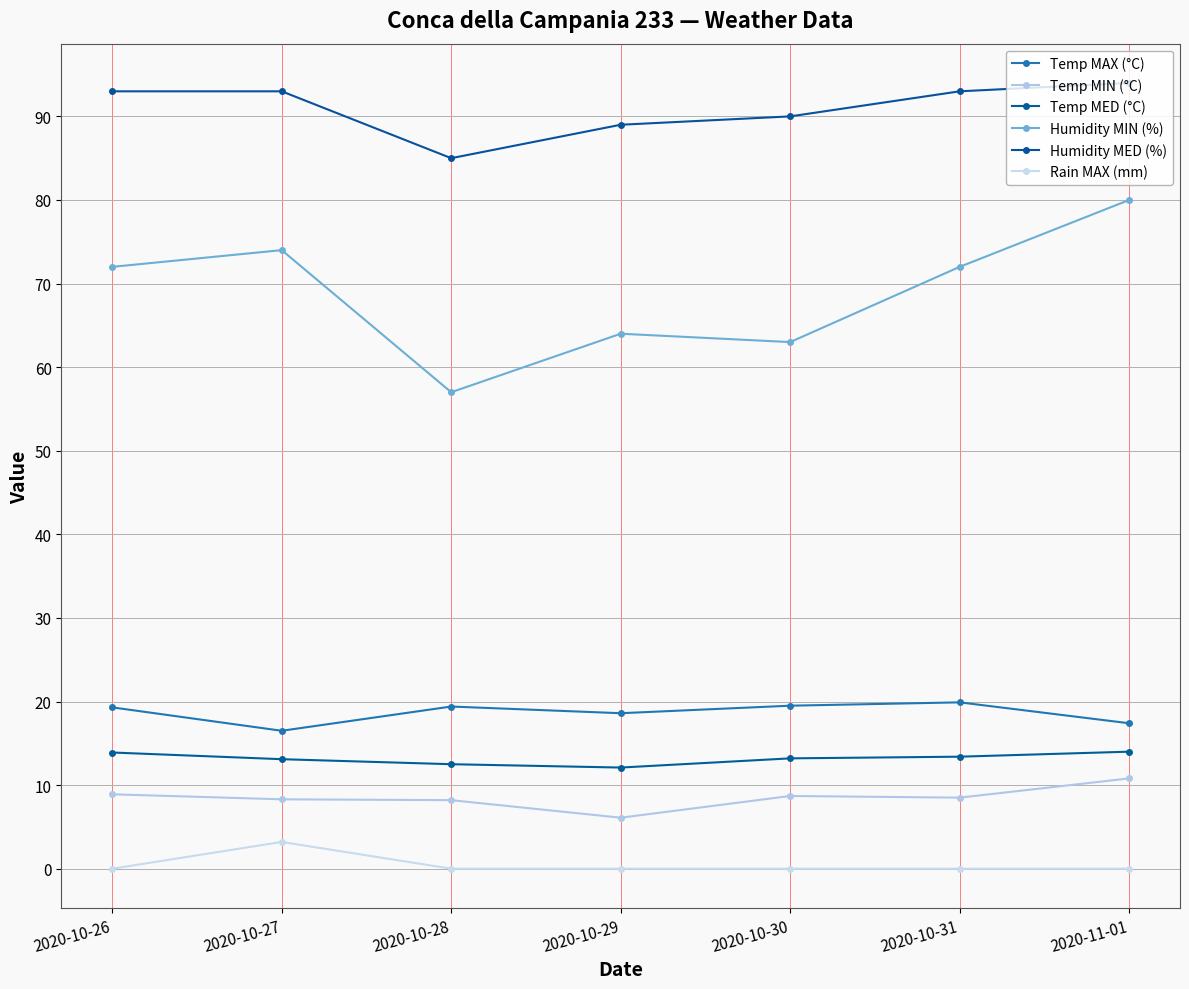

How many data points does each series have?

7